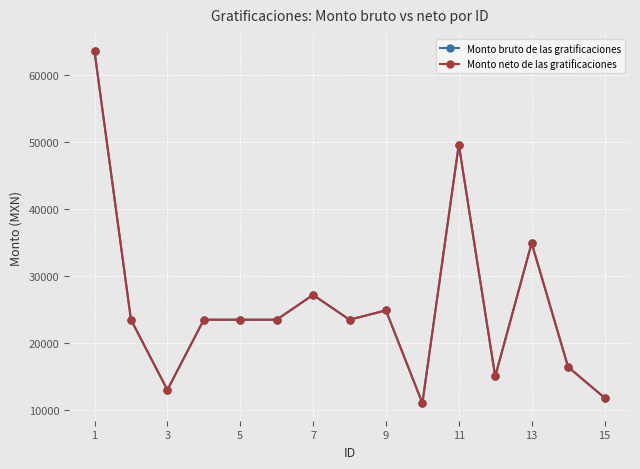

Does the chart have visible grid lines?

Yes